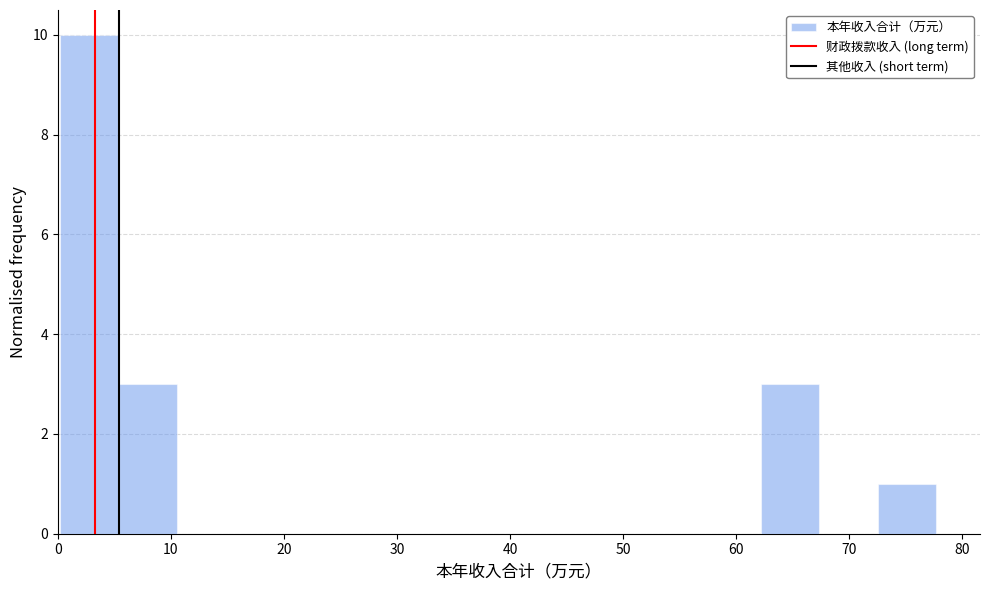

What is the height of the bar covering 5 to 11 on the x-axis? Neither the bar edges nor the heights are printed on the chart, so give them approximately, as read against the axes.

3